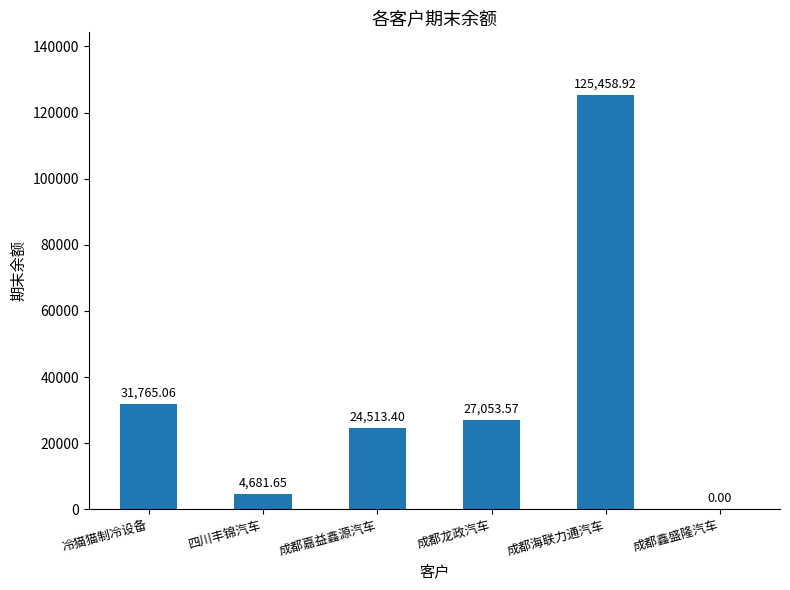

What value does the data have at 冷猫猫制冷设备?

31765.1